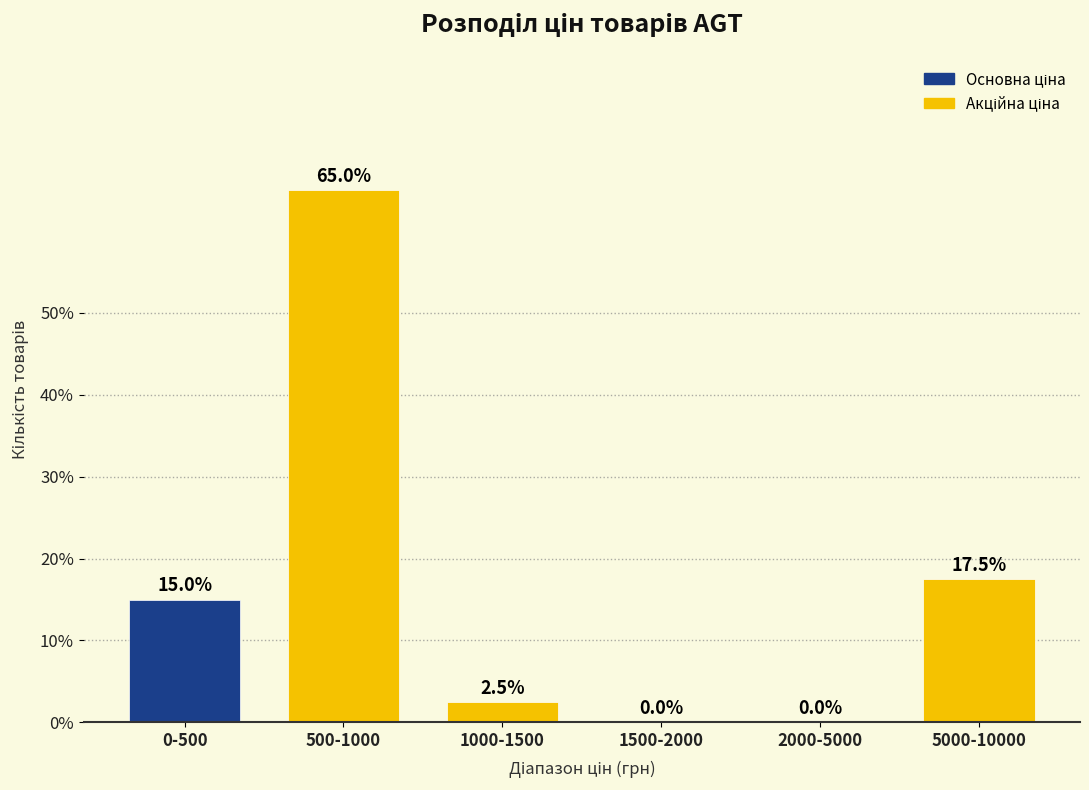

Reading left to right, transcribe all the data shown in this chart.

0-500=15.0	500-1000=65.0	1000-1500=2.5	1500-2000=0.0	2000-5000=0.0	5000-10000=17.5